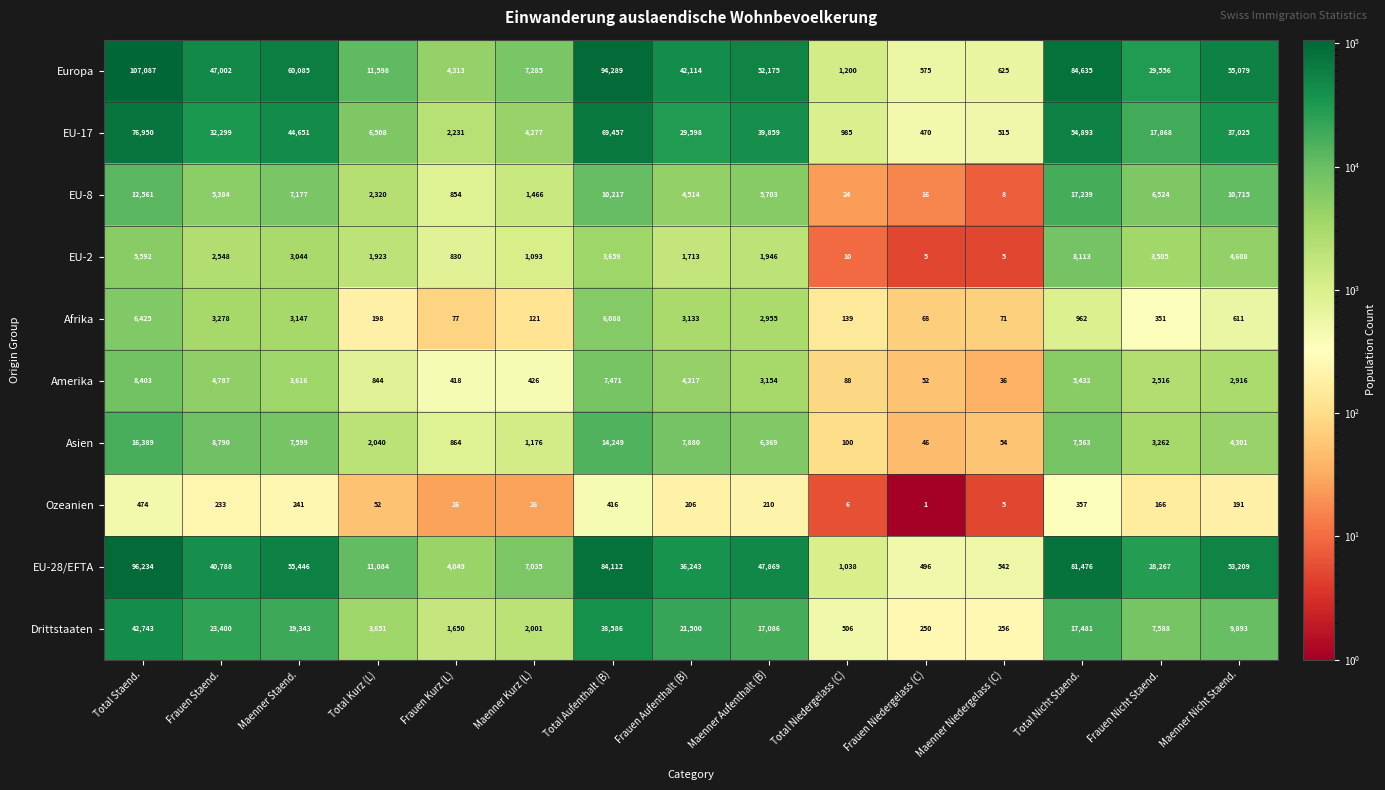

Which series changed the most between Maenner Niedergelass (C) and Maenner Nicht Staend.?

Europa